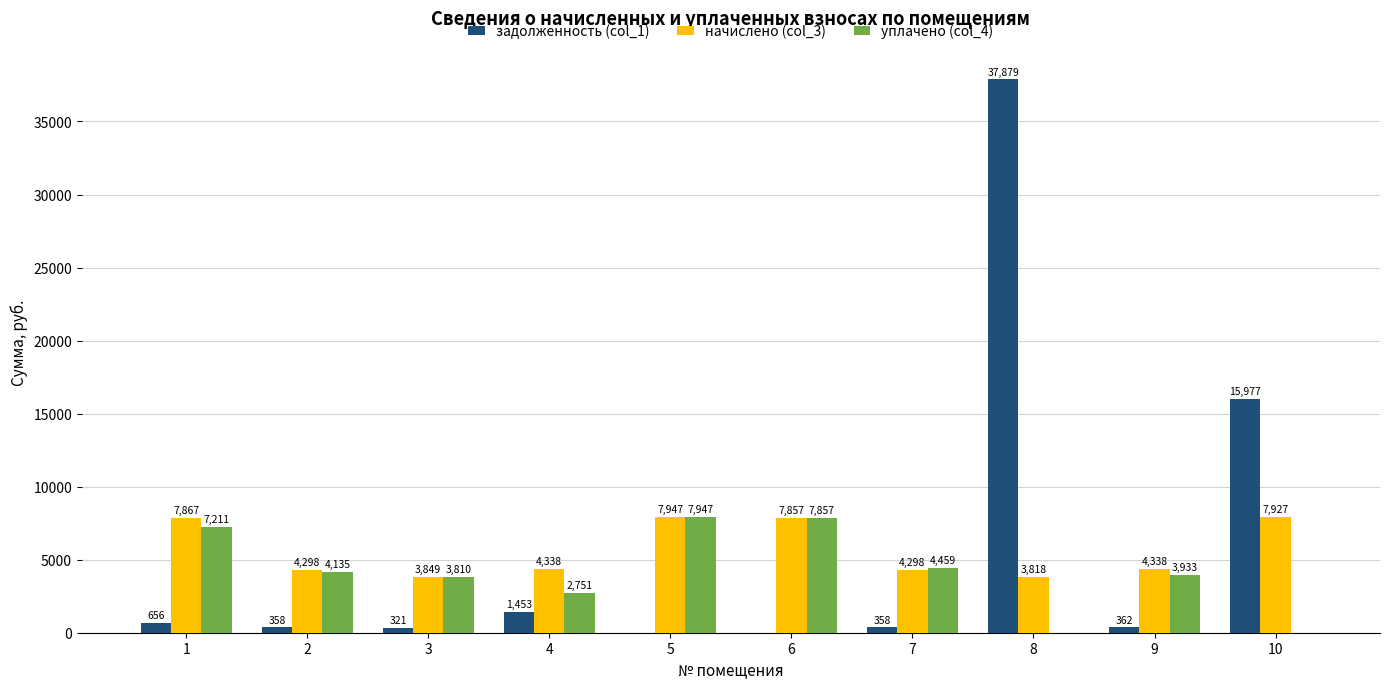

What is the spread (max minus min) of values at 10?

15977.3